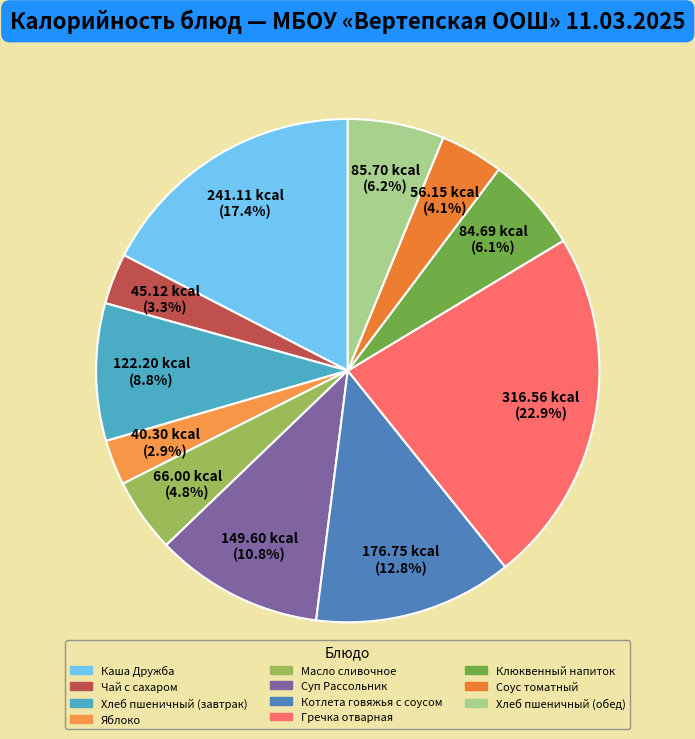

How many segments does this pie chart have?

11